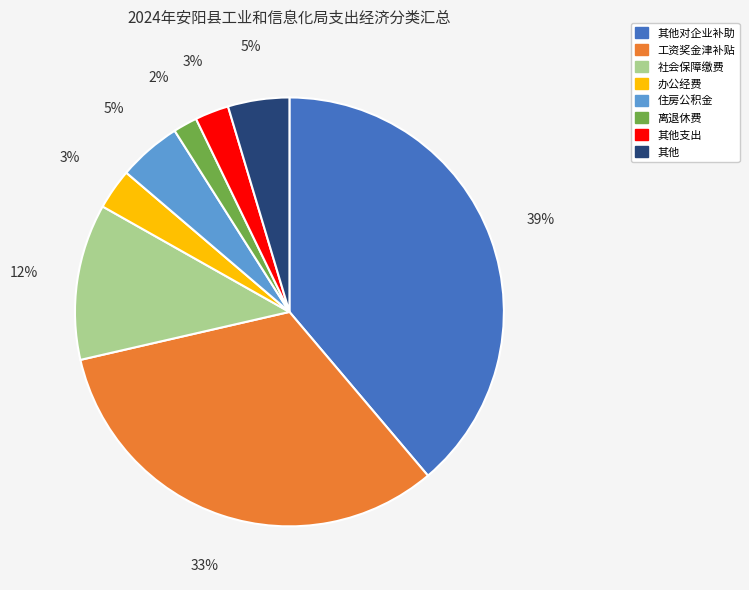

To the nearest percent, what is the average slice percentage?

12%